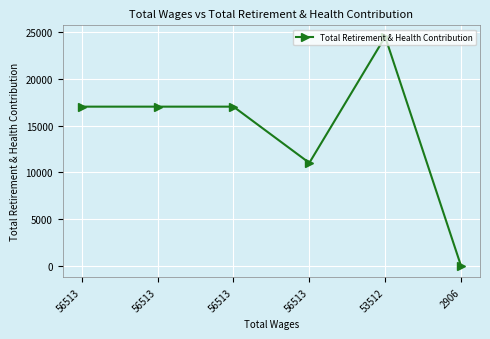

True or false: the data shows 29219 at 56513.

False